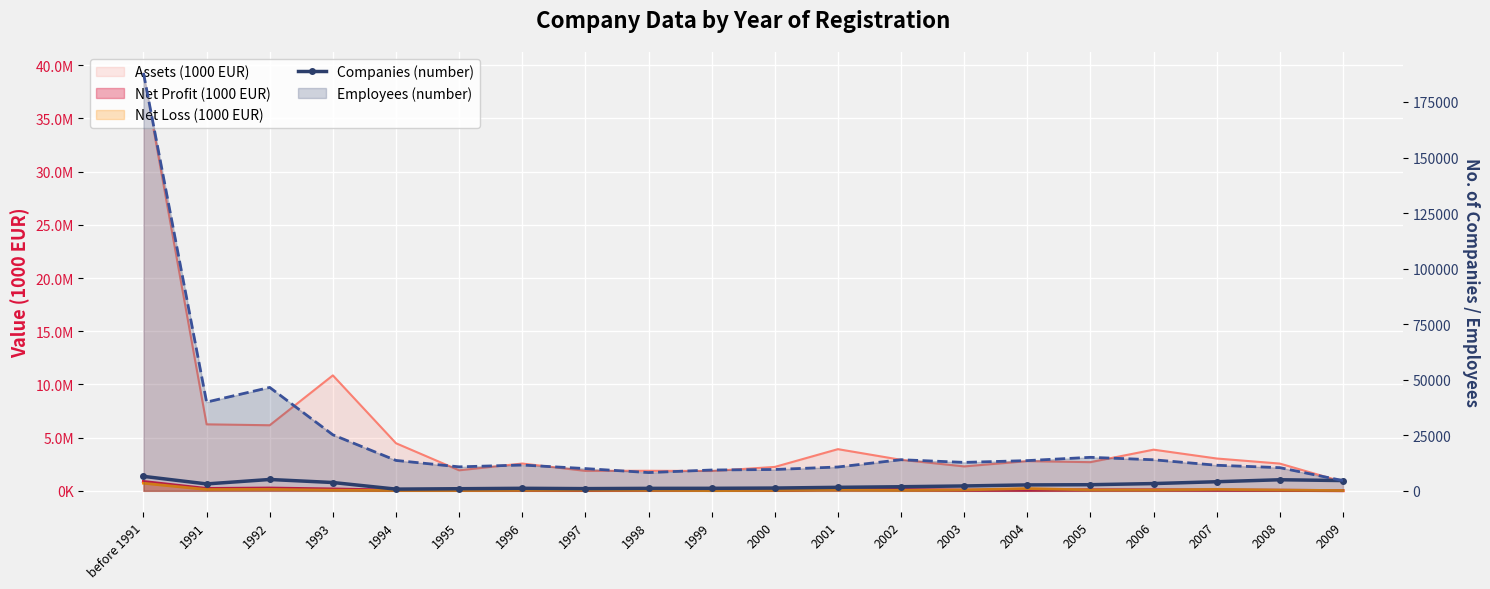

True or false: the data shows 956 at 1995.

True